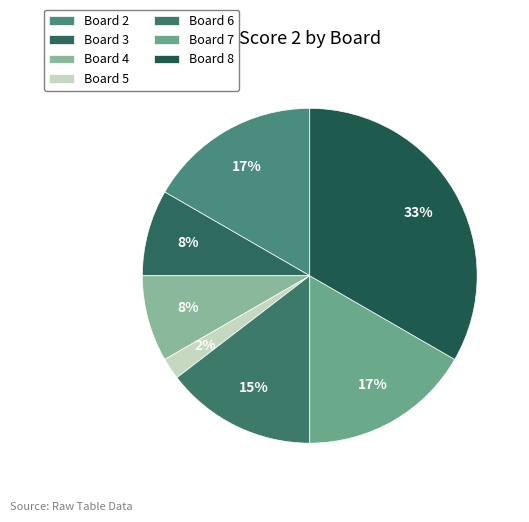

Is it true that Board 6 is 23% of the pie?

False